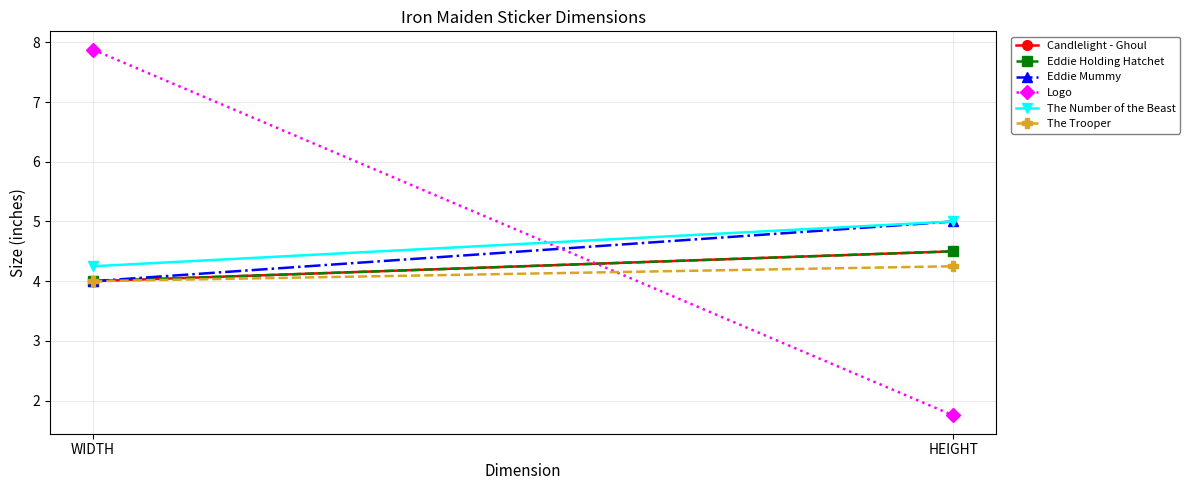

At WIDTH, list the series in order from largest to smallest.

Logo, The Number of the Beast, Candlelight - Ghoul, Eddie Holding Hatchet, Eddie Mummy, The Trooper